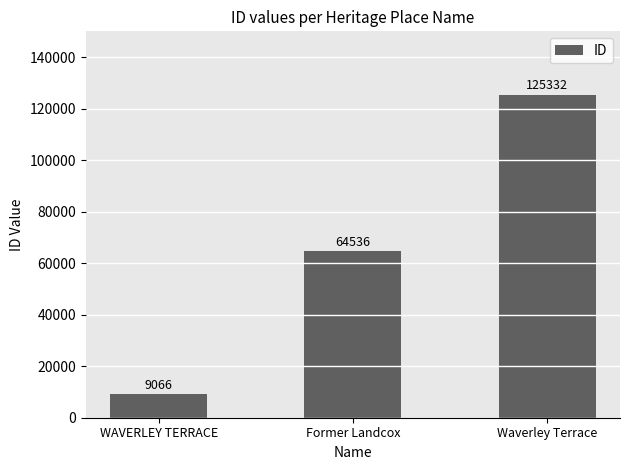

How many data points does each series have?

3